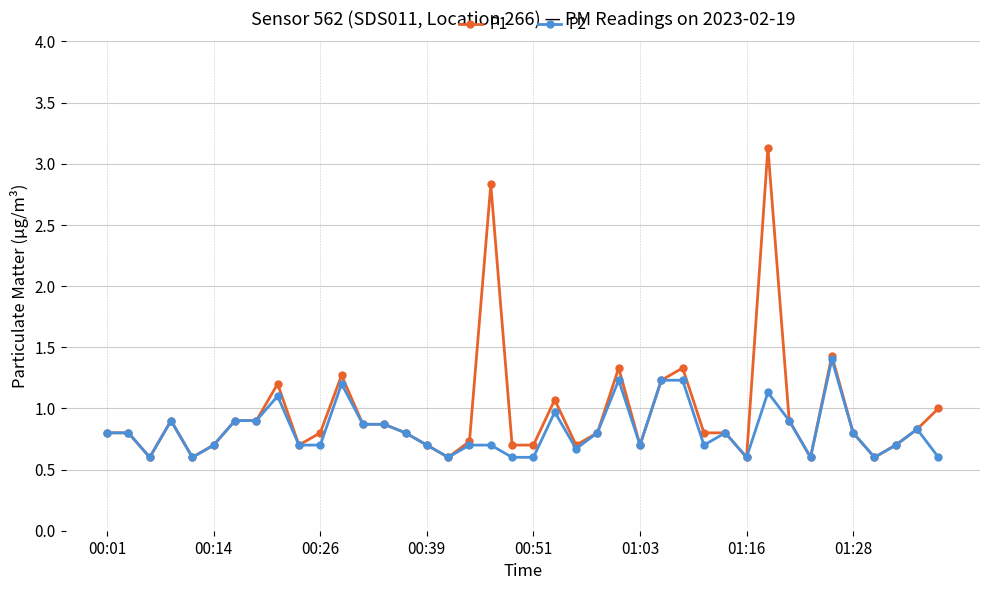

Rank the series by their maximum value, from highest to lowest.

P1, P2